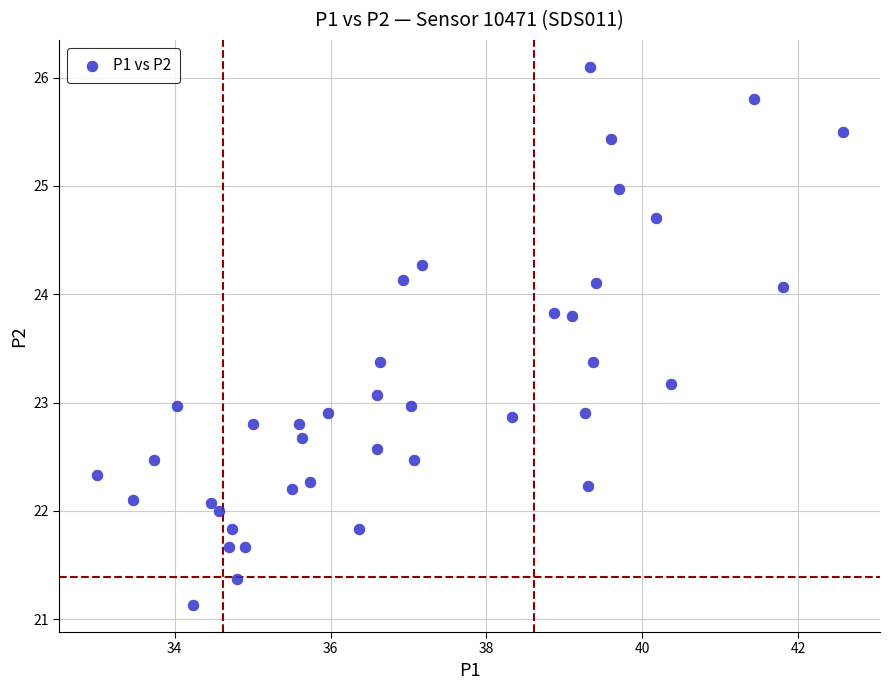

What is the range of Y values (max minus min)?

5.0